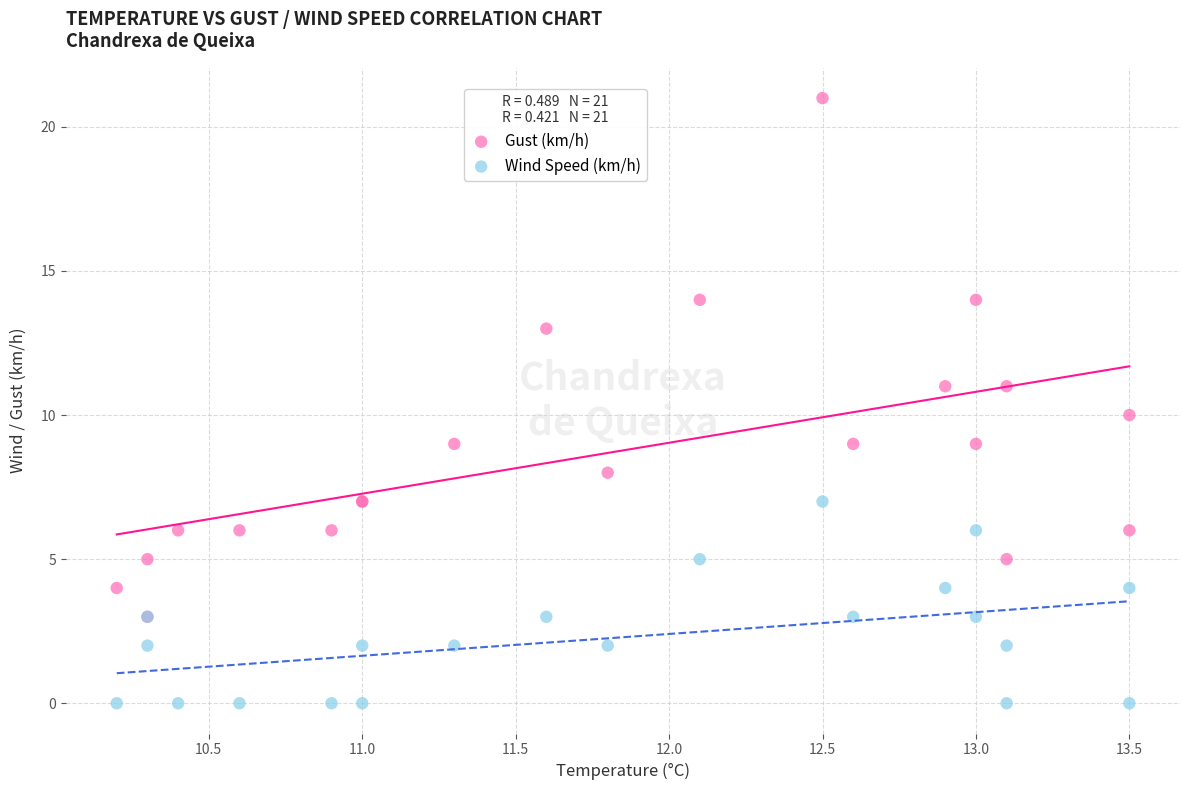

What are all the series names shown in the legend?

Gust (km/h), Wind Speed (km/h)